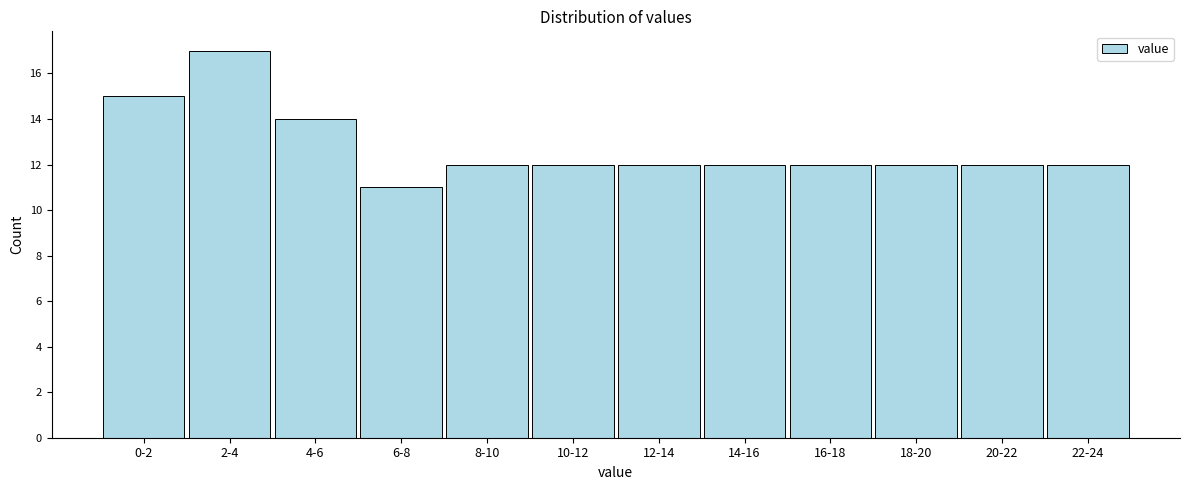

Reading left to right, list all the values displayed in this chart.

15	17	14	11	12	12	12	12	12	12	12	12